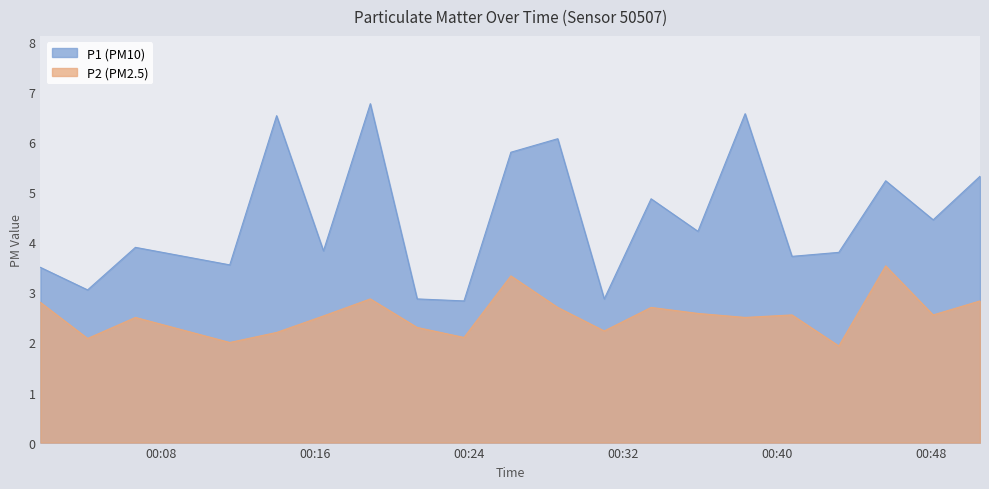

What is the total value across all series at 05:30?

5.1